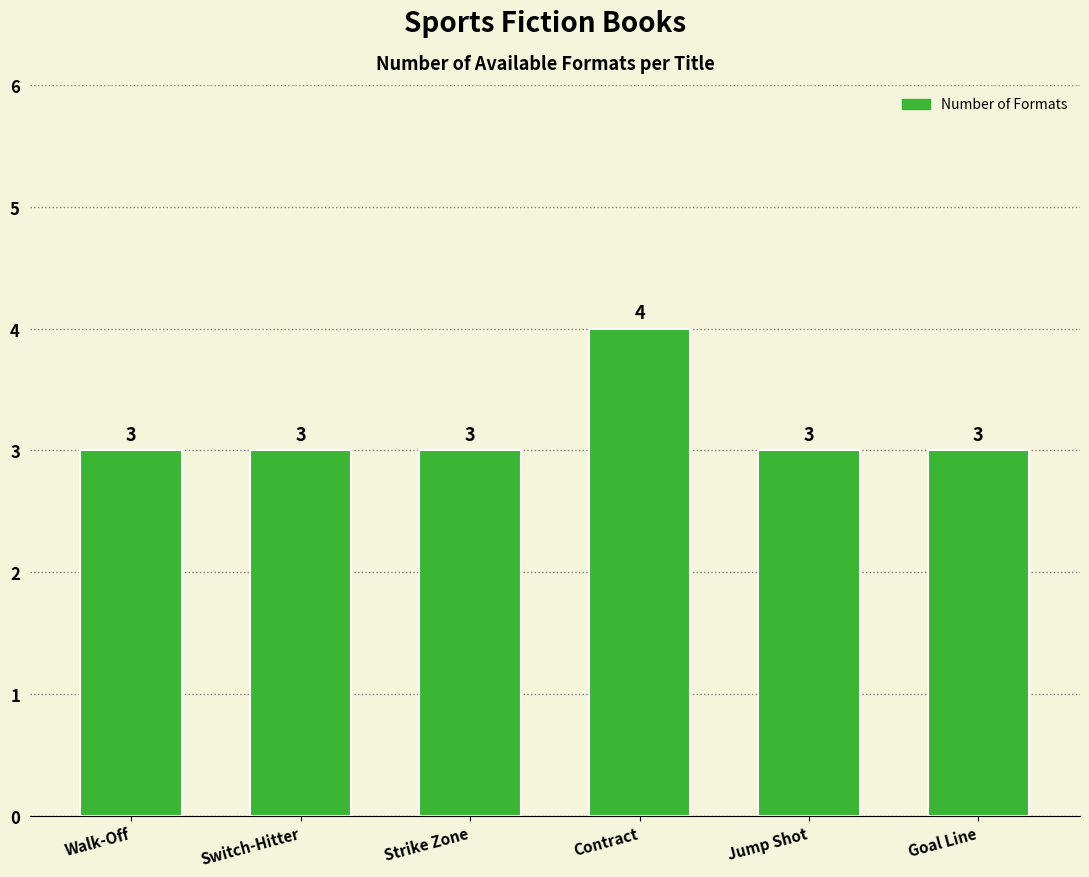

What value does the data have at Jump Shot?

3